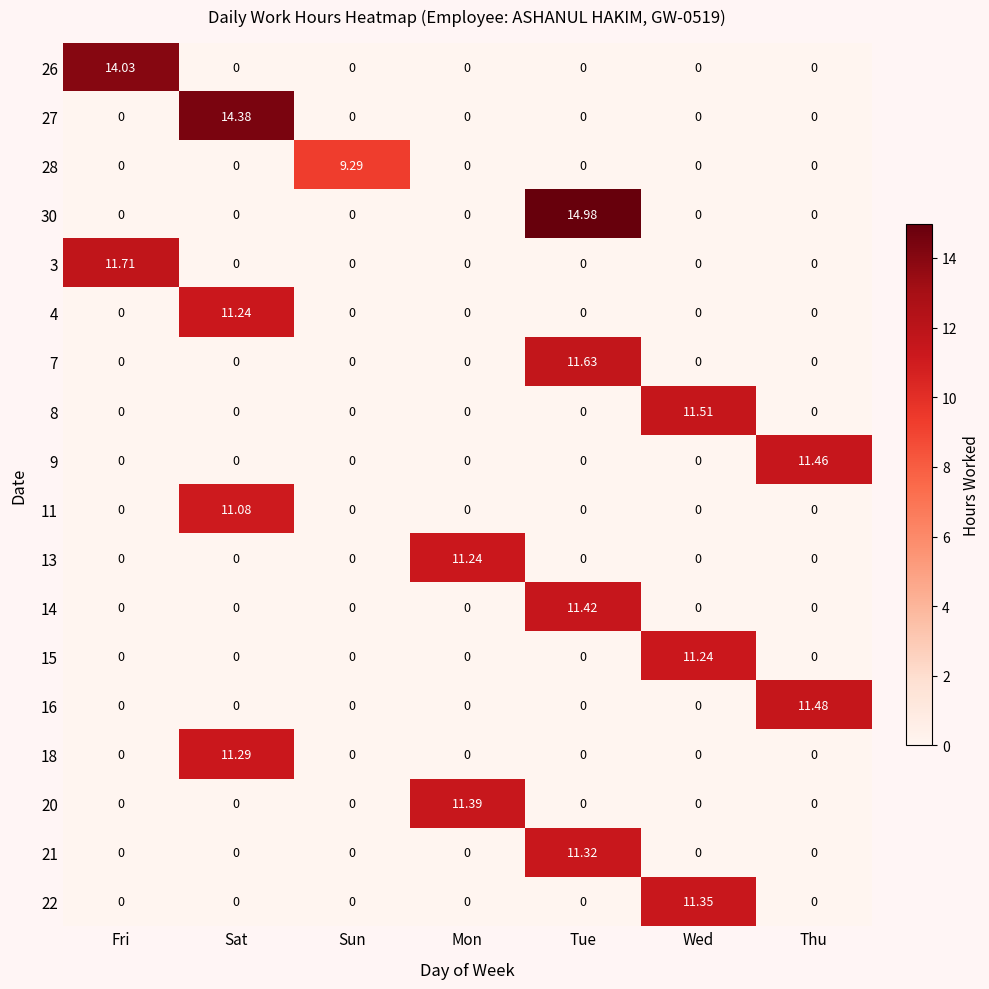

How many data points in 14 are above 0?

1